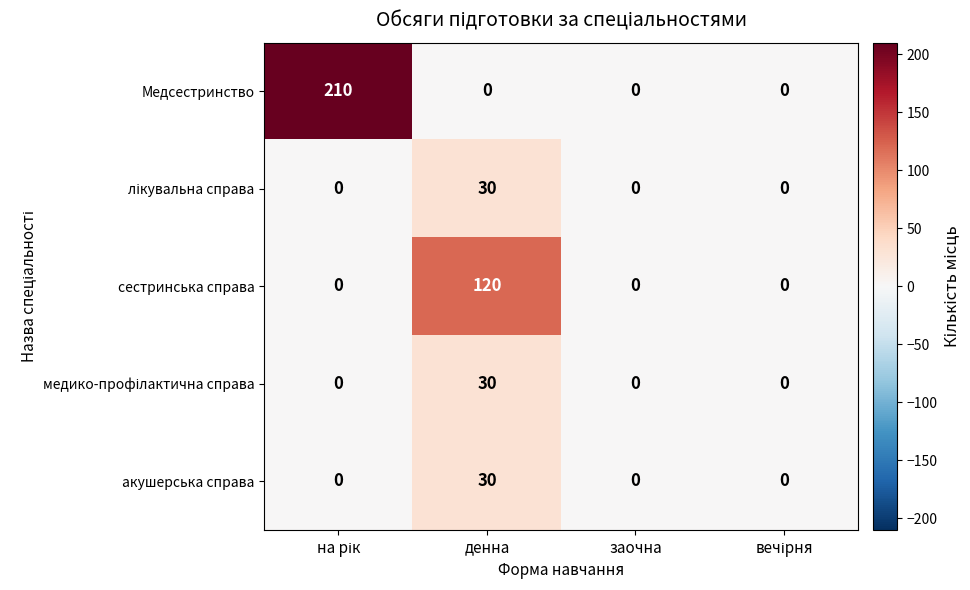

Count the number of categories in the chart.

4